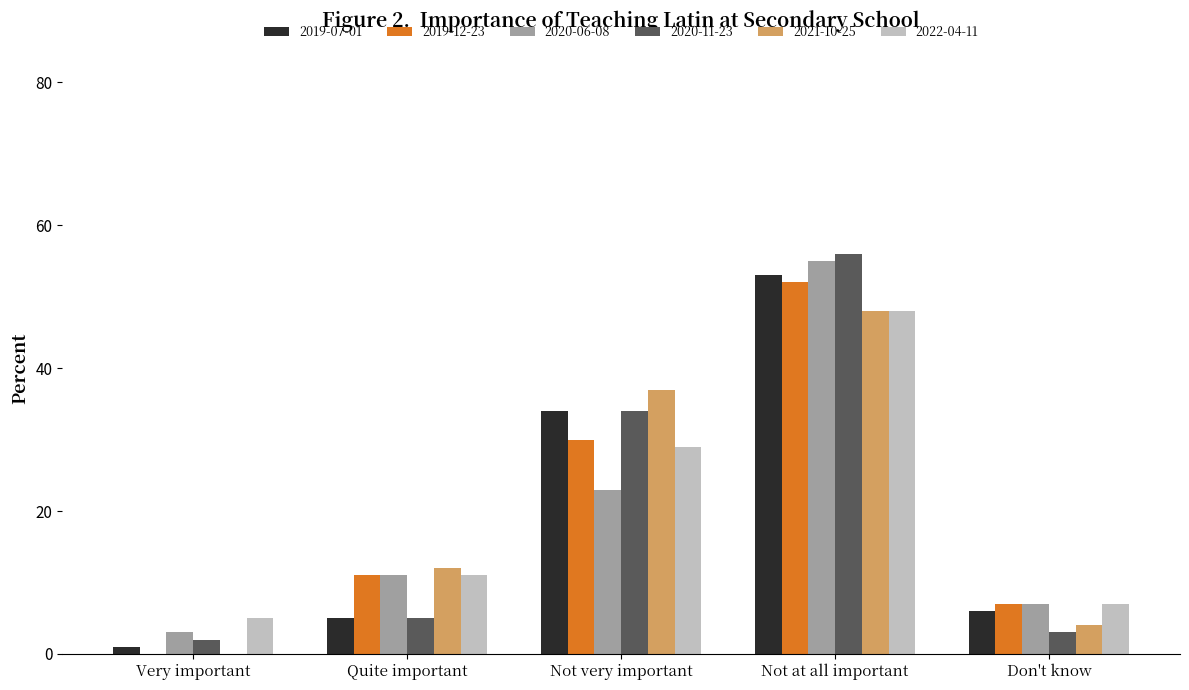

What is the total value across all series at Very important?

11.0